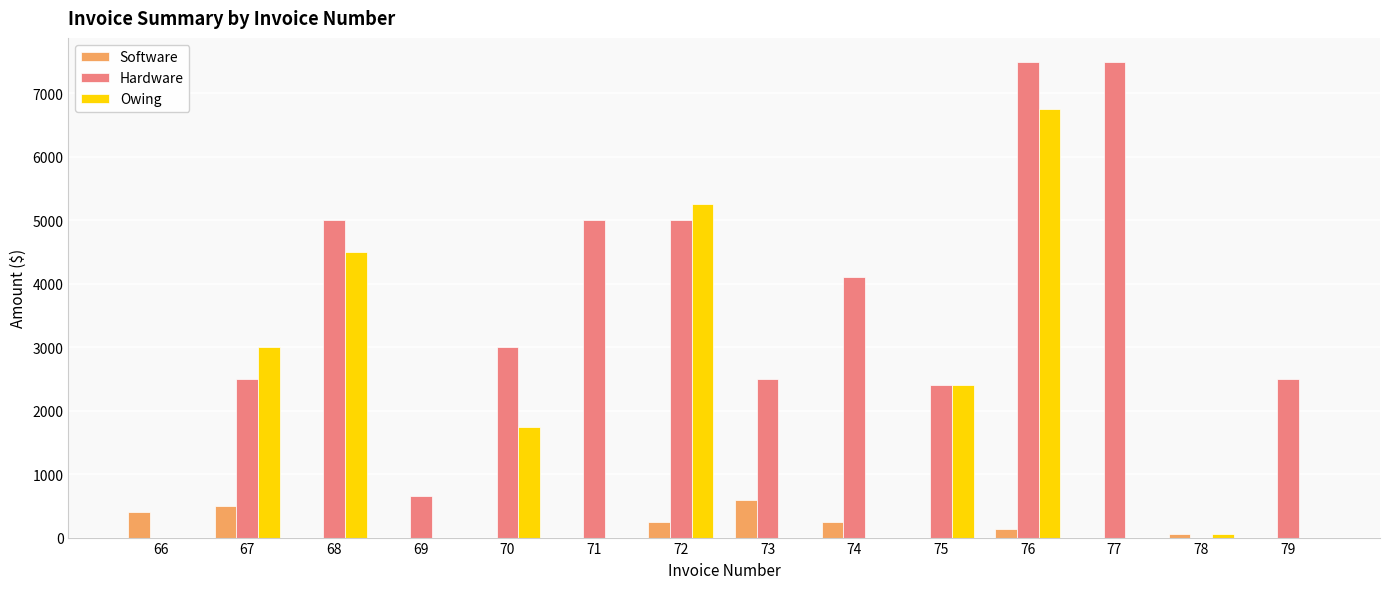

At which category is the sum across all series the highest?

76